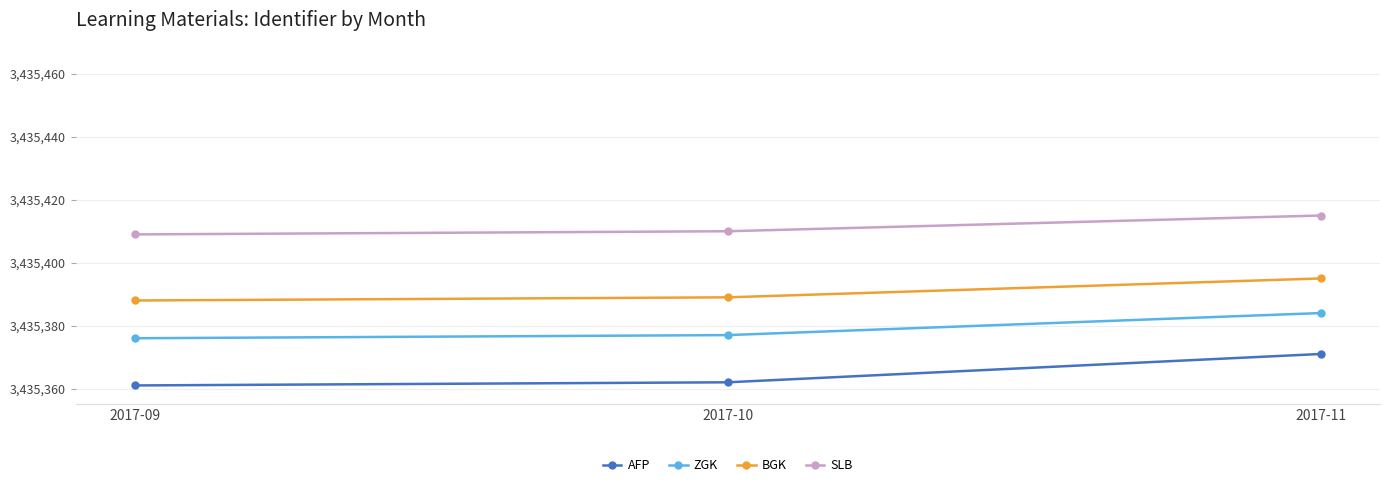

What is the difference between the BGK values at 2017-09 and 2017-10?

1